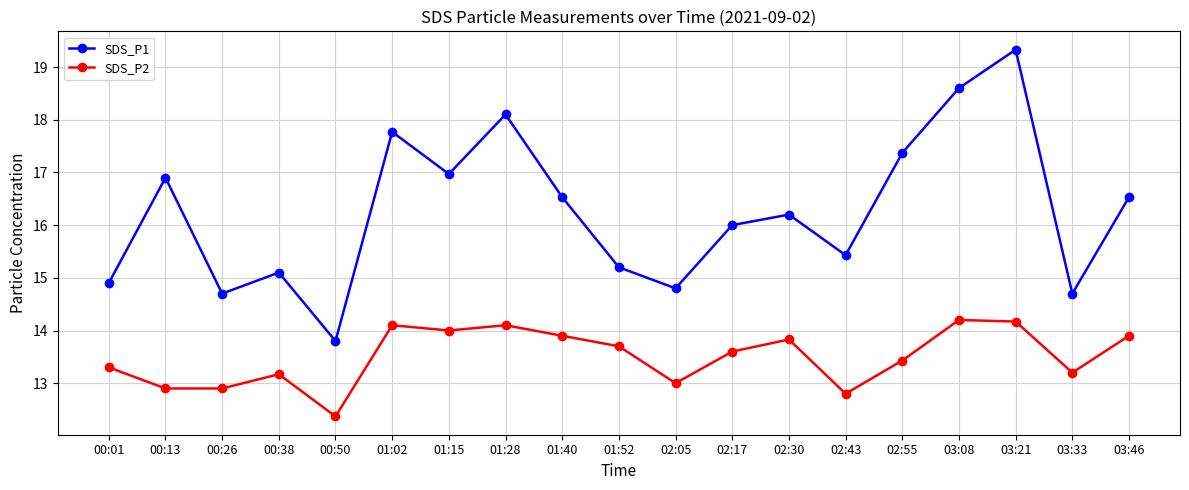

The SDS_P1 series shows 24.3 at 02:30. True or false?

False